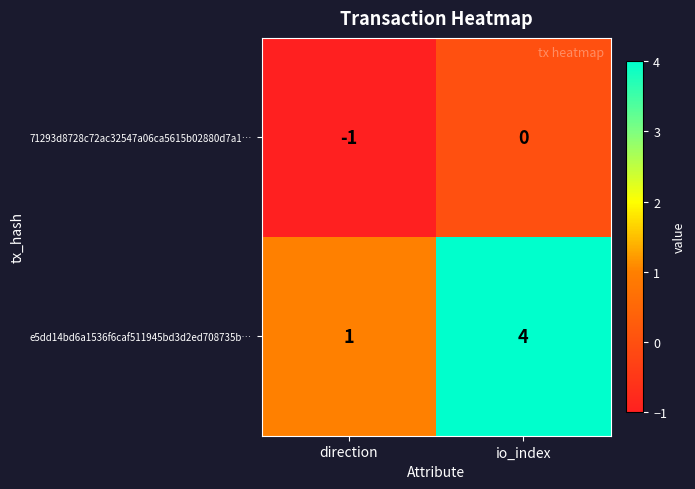

Which category has the highest value across all series?

io_index